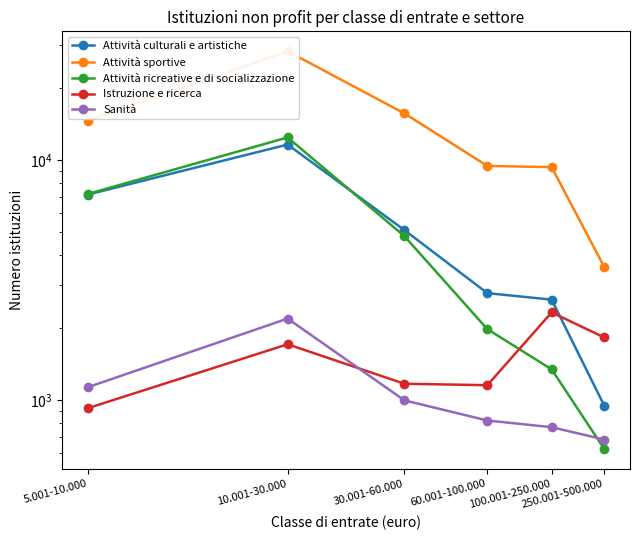

What are all the series names shown in the legend?

Attività culturali e artistiche, Attività sportive, Attività ricreative e di socializzazione, Istruzione e ricerca, Sanità